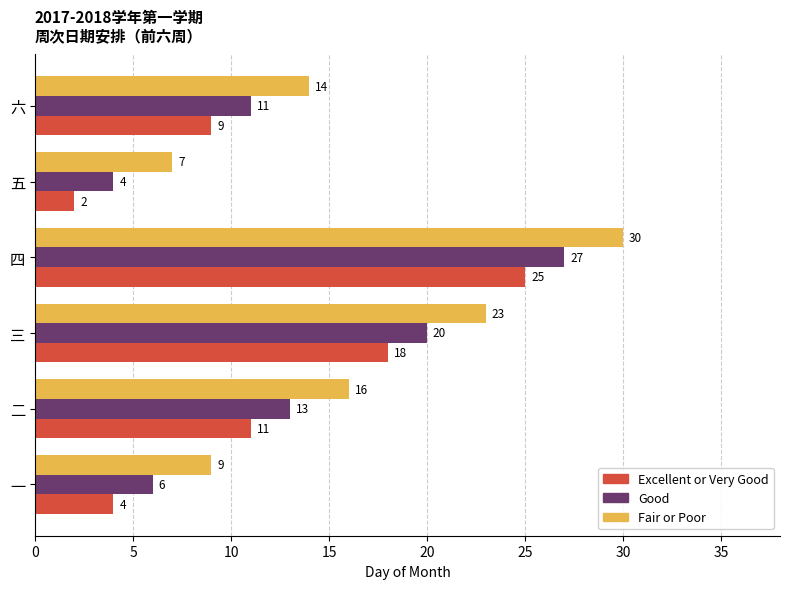

The value of Excellent or Very Good at 四 is 35. True or false?

False